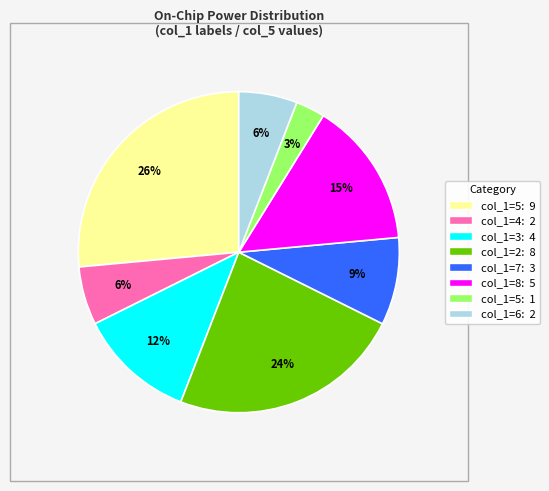

To the nearest percent, what is the average slice percentage?

12%